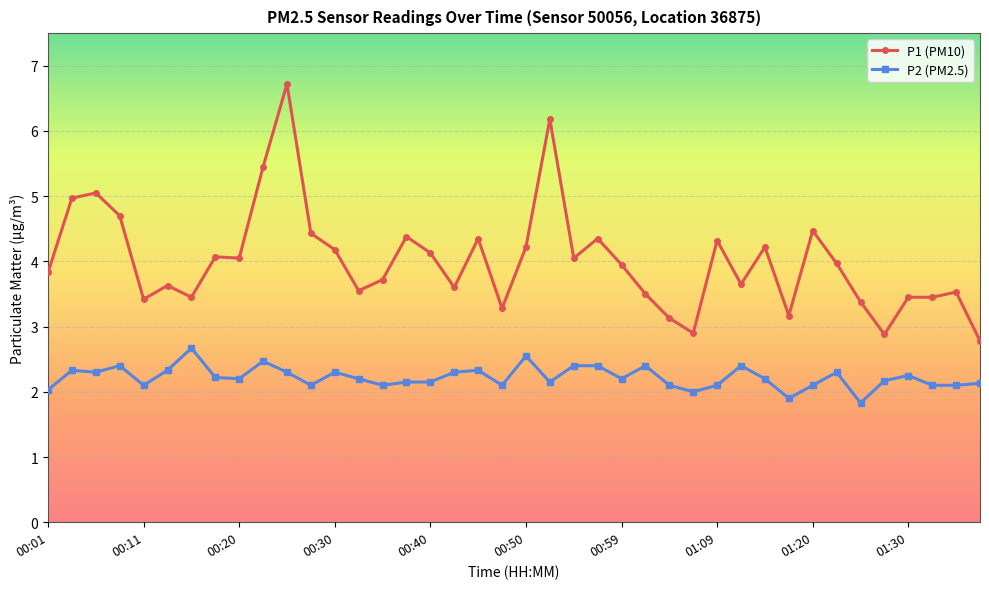

What is the sum of all P1 (PM10) values?

160.5